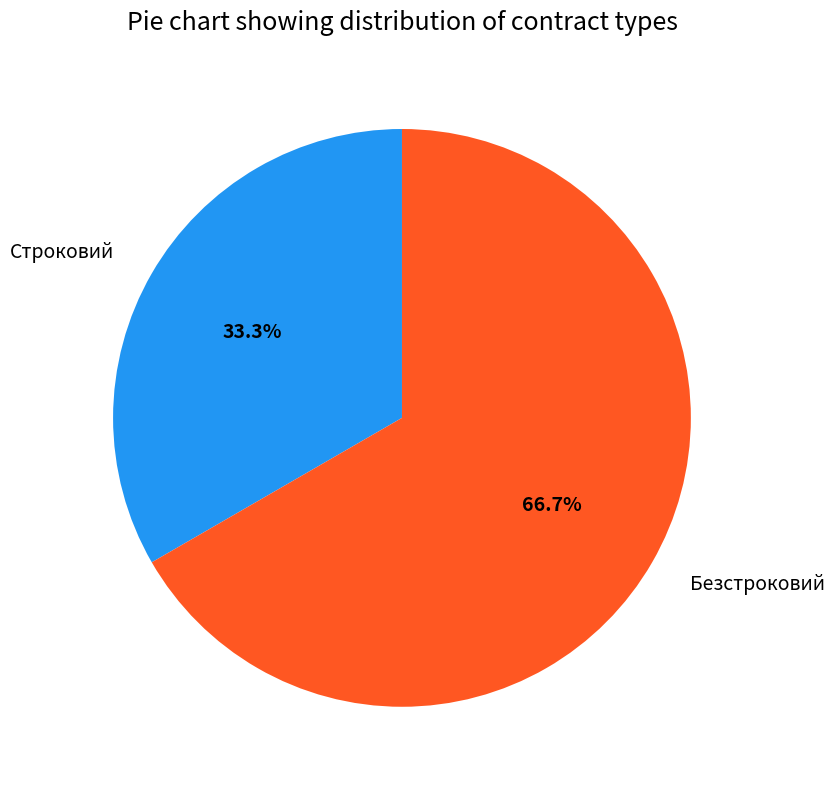

Which category has the smallest portion of the pie?

Строковий